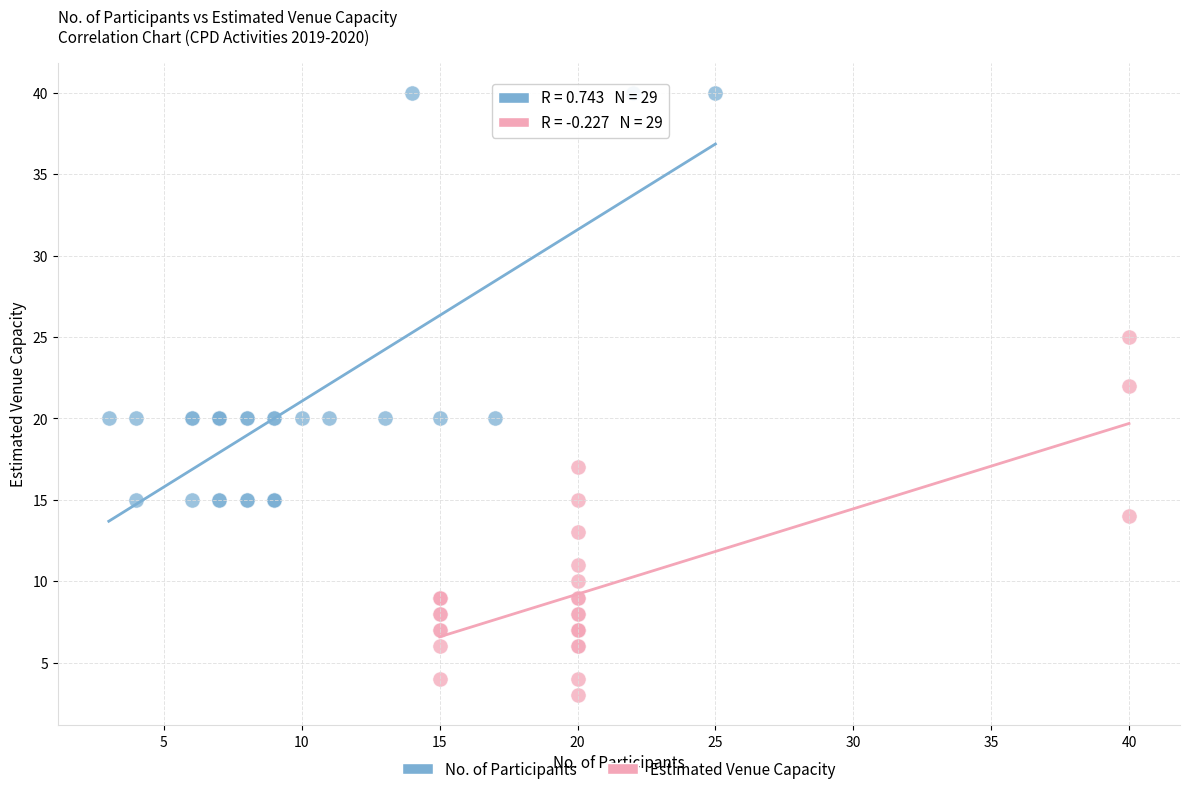

What are all the series names shown in the legend?

No. of Participants, Estimated Venue Capacity